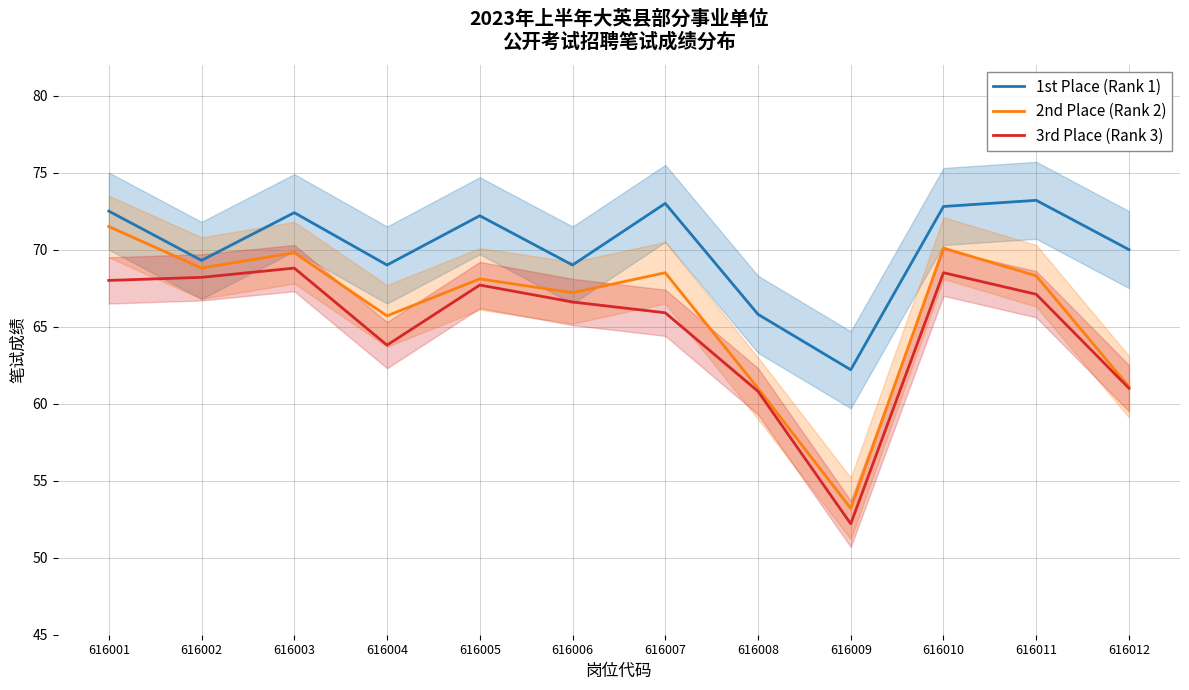

What is the sum of all 3rd Place (Rank 3) values?

778.6